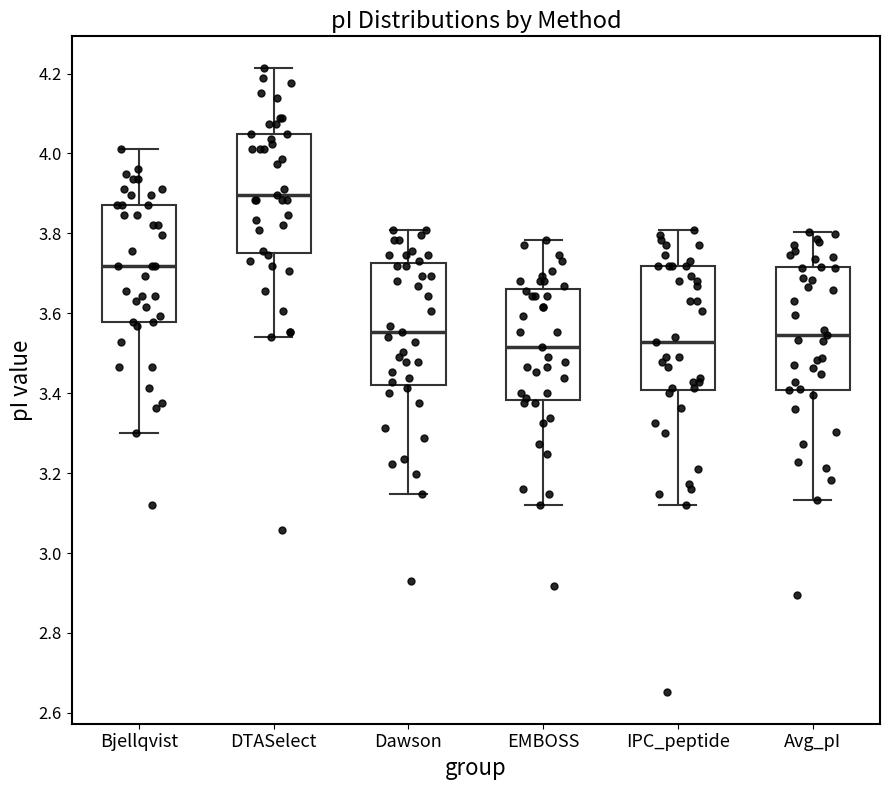

Which box's median line is the highest?

DTASelect